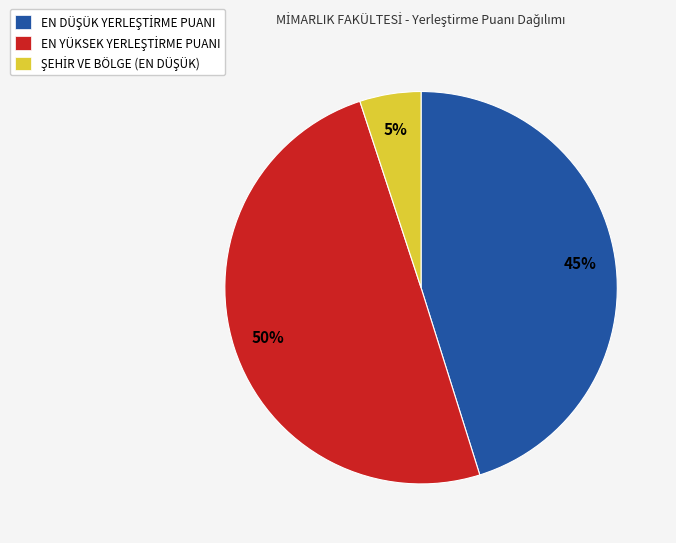

To the nearest percent, what is the difference between the largest and smallest slice percentages?

45%